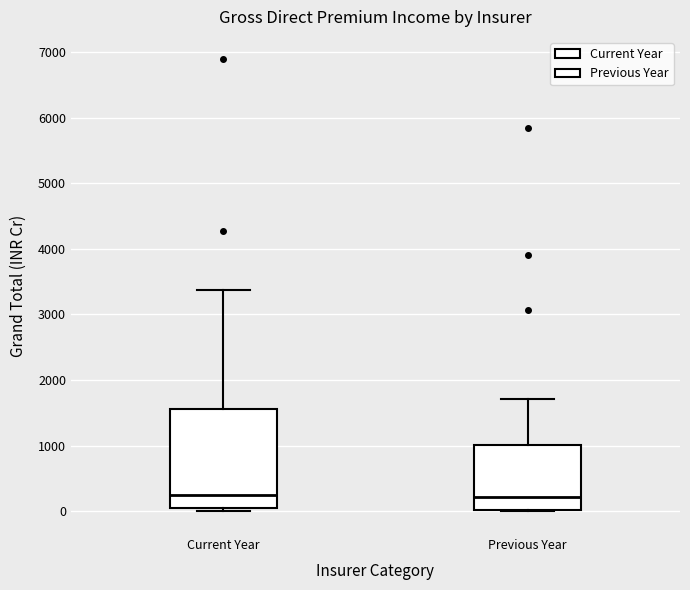

Reading left to right, transcribe this box plot: for each box, give where its median line is, the range the box spans, and where its two whiskers end, as read against the y-axis. The values are not printed on the chart, so give them approximately, as read against the axis.

Current Year: median 200, box 0 to 1600, whiskers 0 (just below the box's lower edge) to 3400
Previous Year: median 200, box 0 to 1000, whiskers 0 to 1700